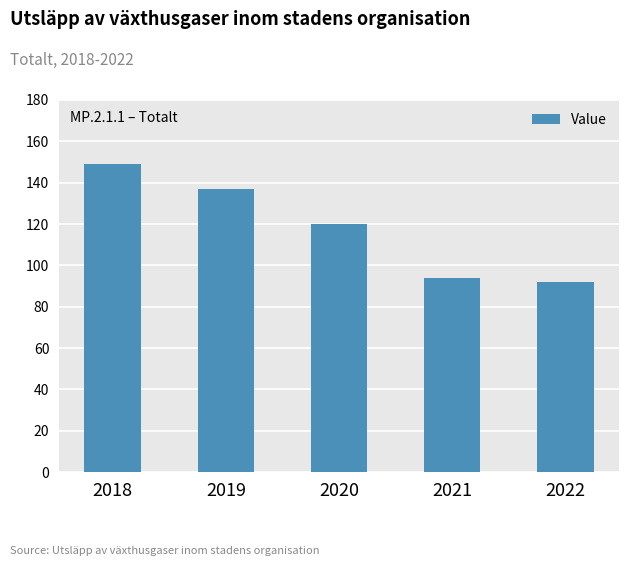

The chart shows a value of 252.7 at 2018. True or false?

False